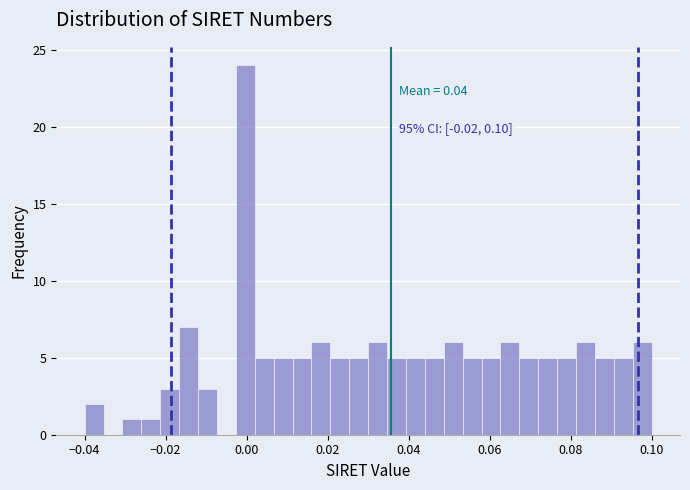

Read against the x-axis, roughly where is the centre of the tallest bar?

0.000